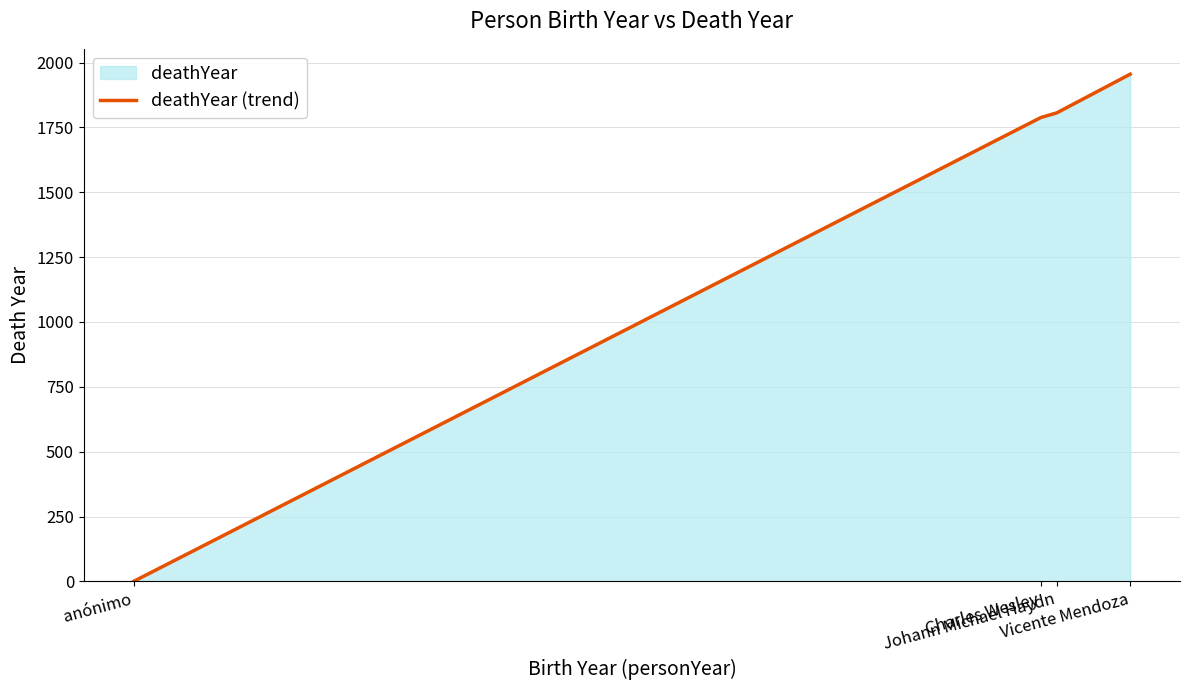

How many values are above zero?

3